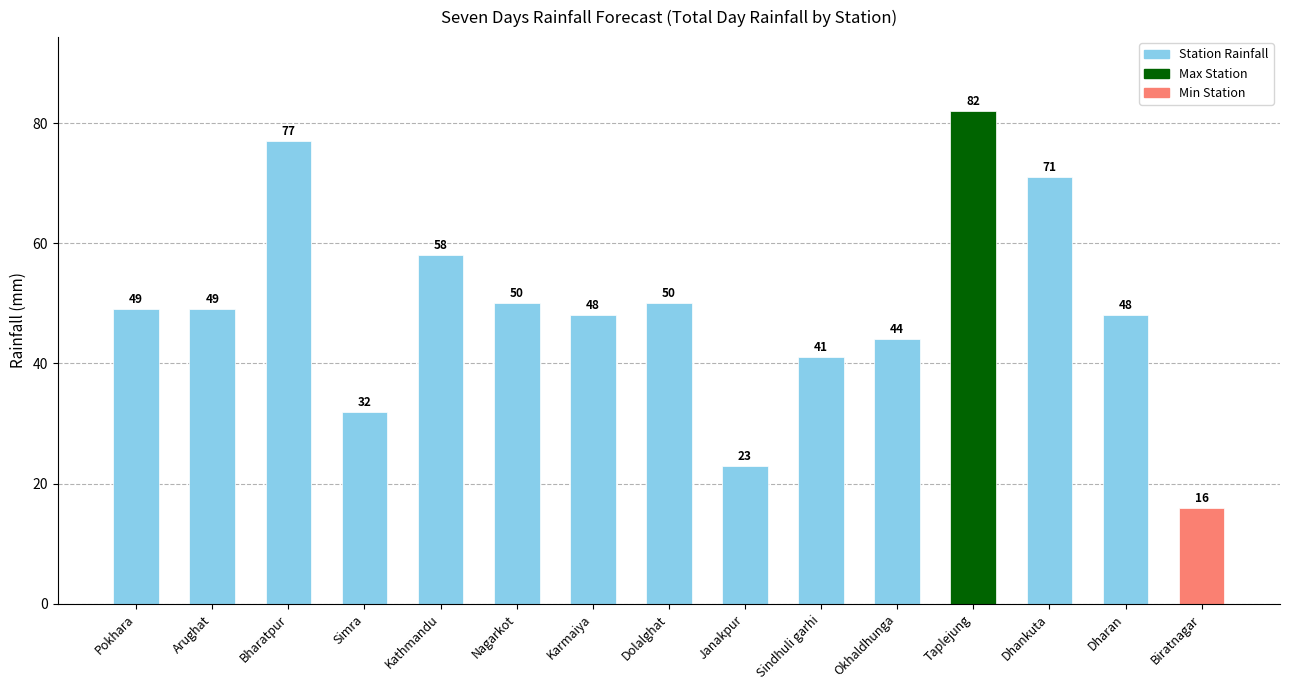

What is the label of the 3rd bar from the right?

Dhankuta